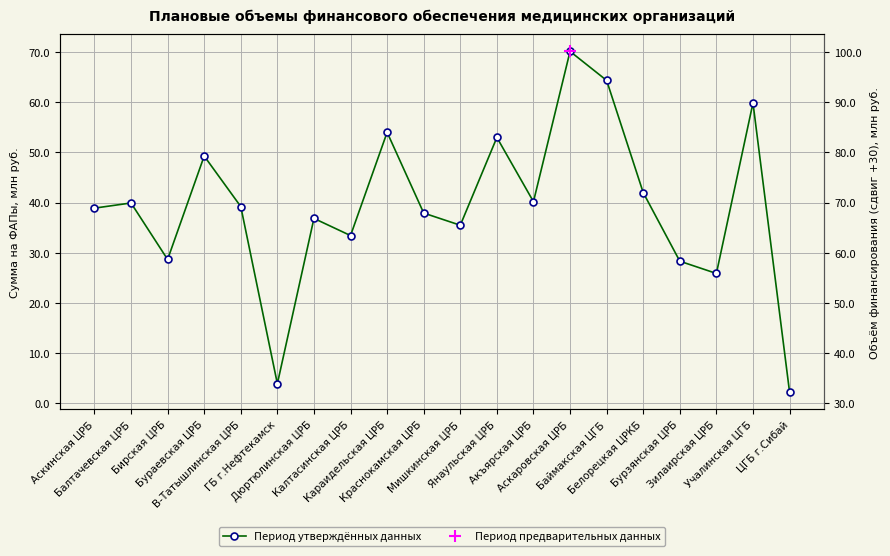

What is the difference between the second highest and minimum values?

62.0